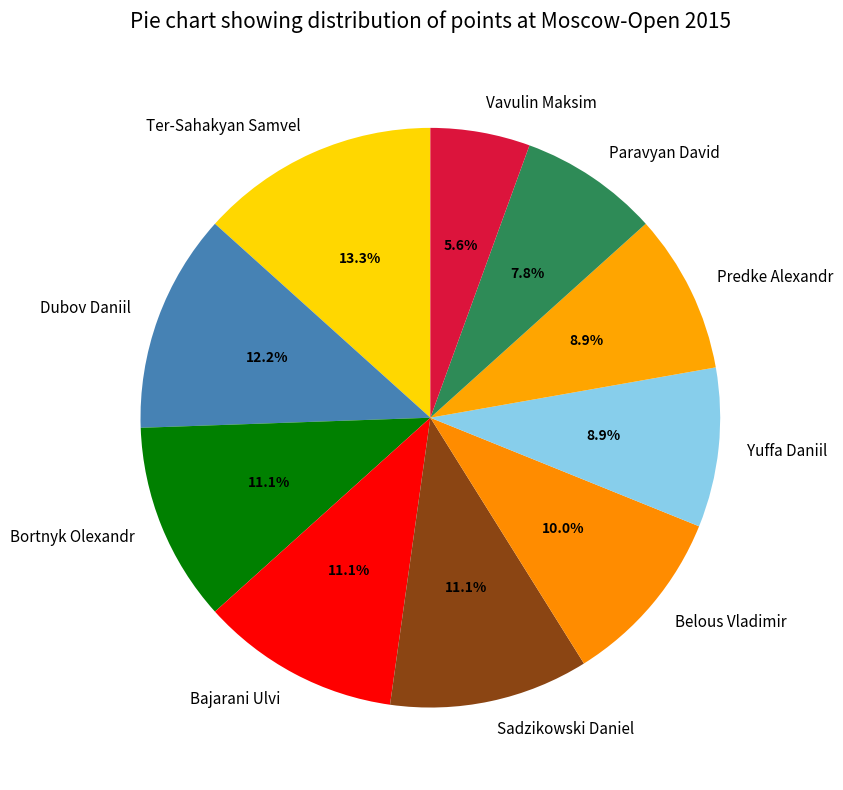

Count the number of slices in the pie.

10